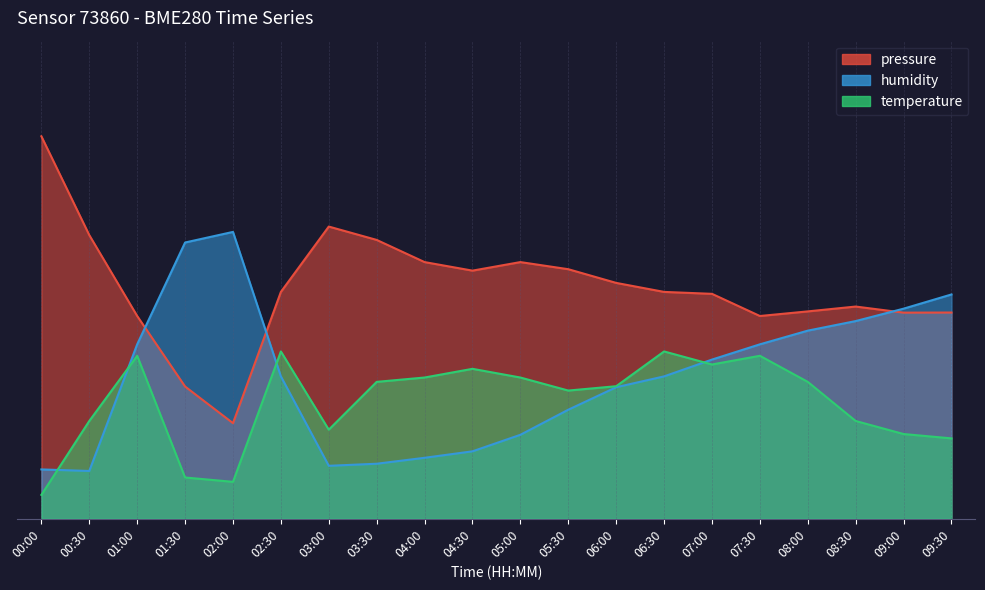

What is the difference between the second highest and minimum values in the temperature series?

30.0